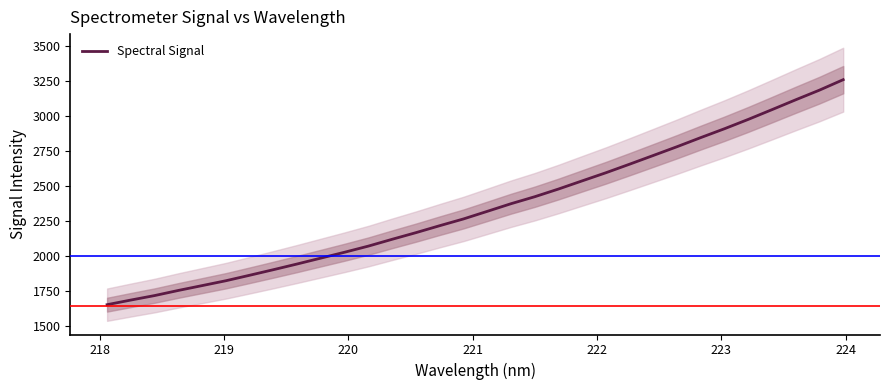

What is the maximum value for Spectral Signal?

3258.0